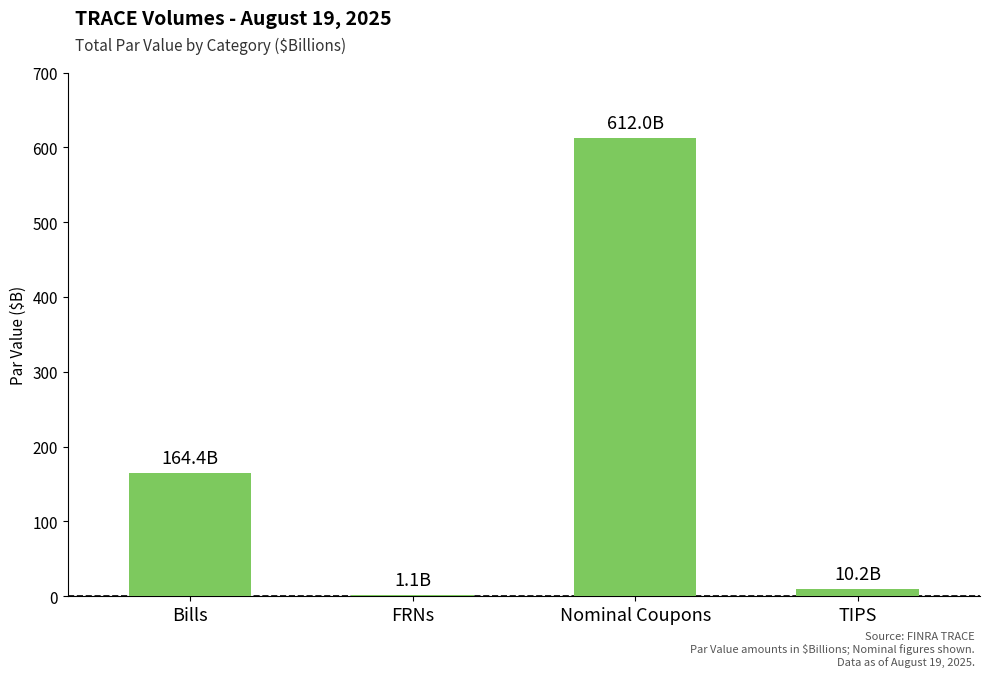

At which label does the data first exceed 164?

Bills